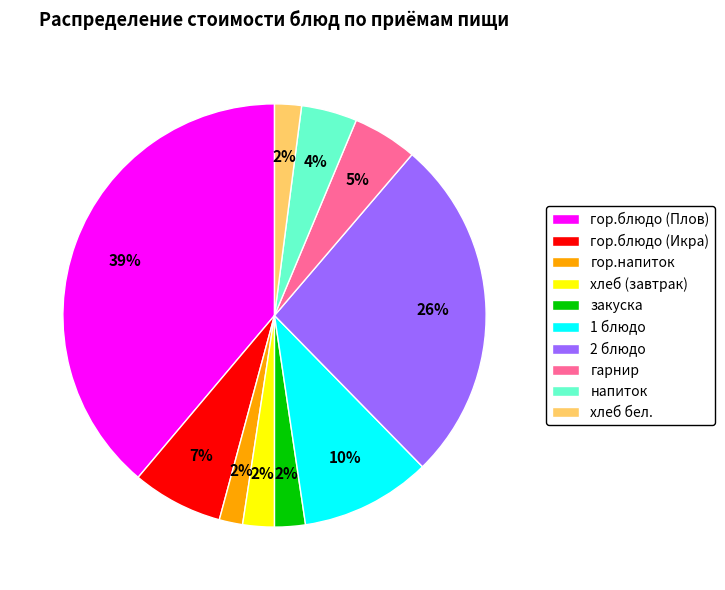

What is the ratio of the value at 1 блюдо to the value at 2 блюдо?

0.4